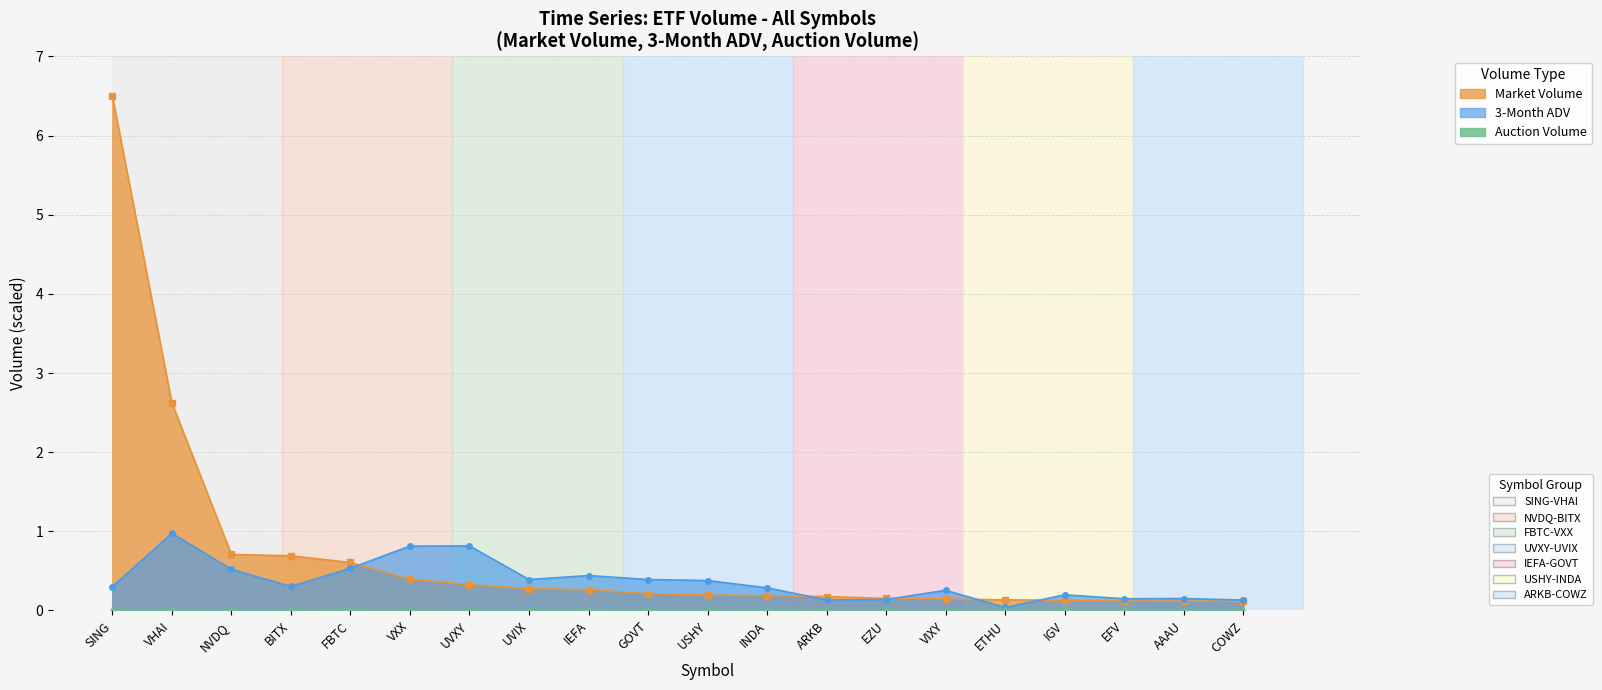

Reading right to left, list all the values displayed in this chart.

Market Volume: 0.1	0.1	0.1	0.1	0.1	0.1	0.2	0.2	0.2	0.2	0.2	0.3	0.3	0.3	0.4	0.6	0.7	0.7	2.6	6.5
3-Month ADV: 0.1	0.2	0.1	0.2	0.0	0.3	0.1	0.1	0.3	0.4	0.4	0.4	0.4	0.8	0.8	0.5	0.3	0.5	1.0	0.3
Auction Volume: 0.0	0.0	0.0	0.0	0.0	0.0	0.0	0.0	0.0	0.0	0.0	0.0	0.0	0.0	0.0	0.0	0.0	0.0	0.0	0.0